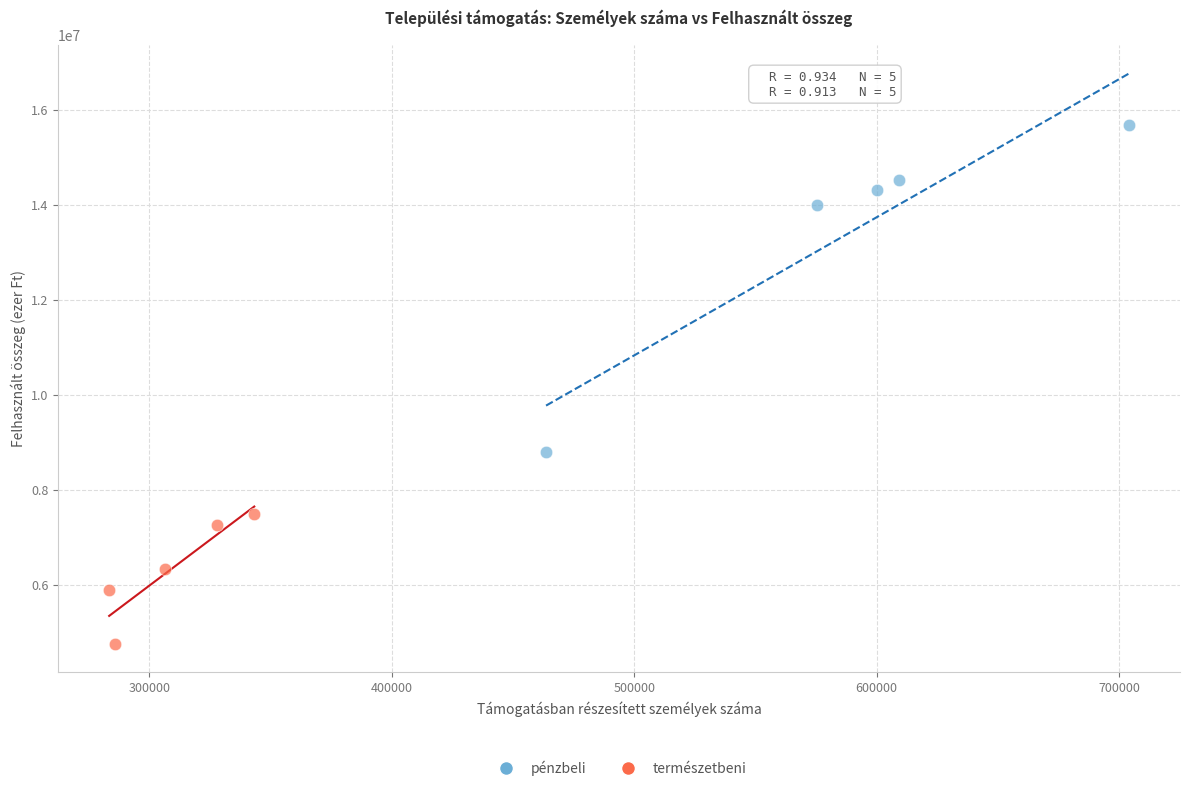

Which series reaches the maximum Y coordinate?

pénzbeli